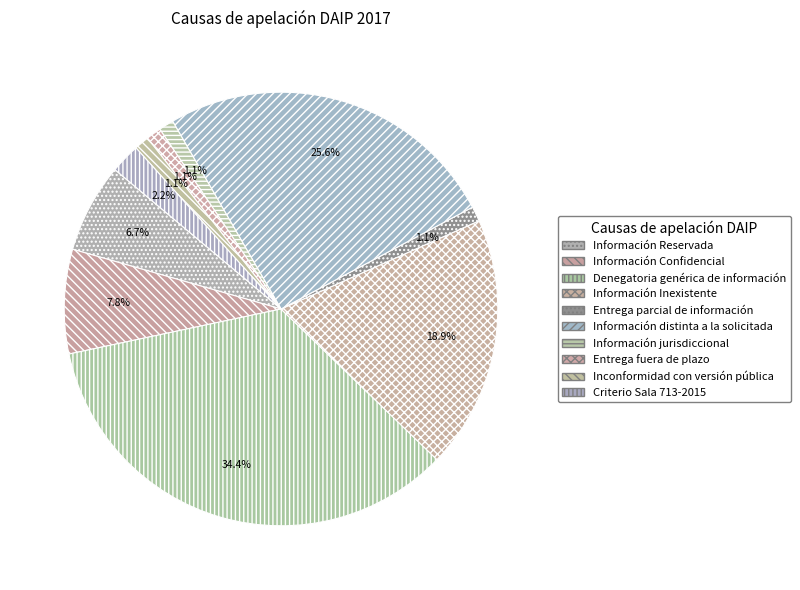

Which has a higher value, Entrega fuera de plazo or Información Reservada?

Información Reservada